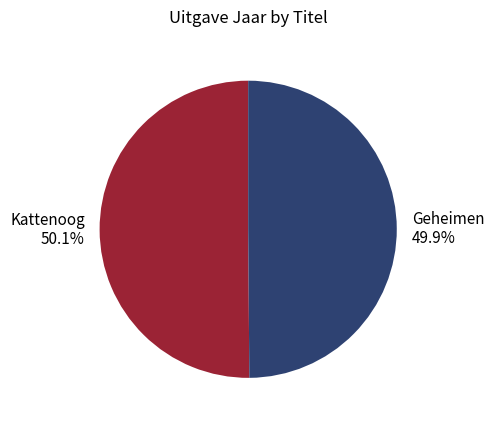

Is there a majority slice in this chart?

Yes